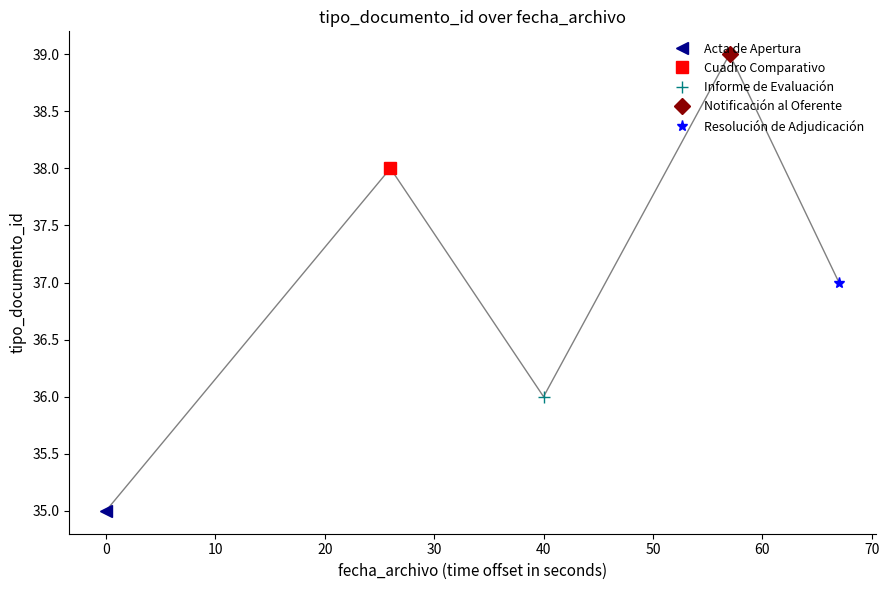

At which category does the chart reach its peak across all series?

2012-03-31 08:37:58